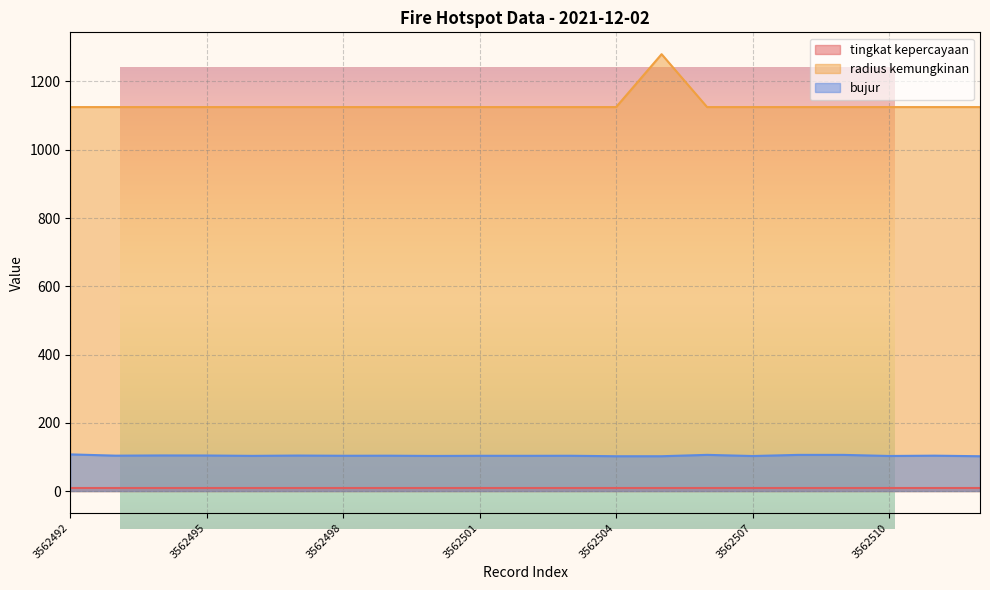

What is the sum of the bujur values at 3562497 and 3562498?

207.4